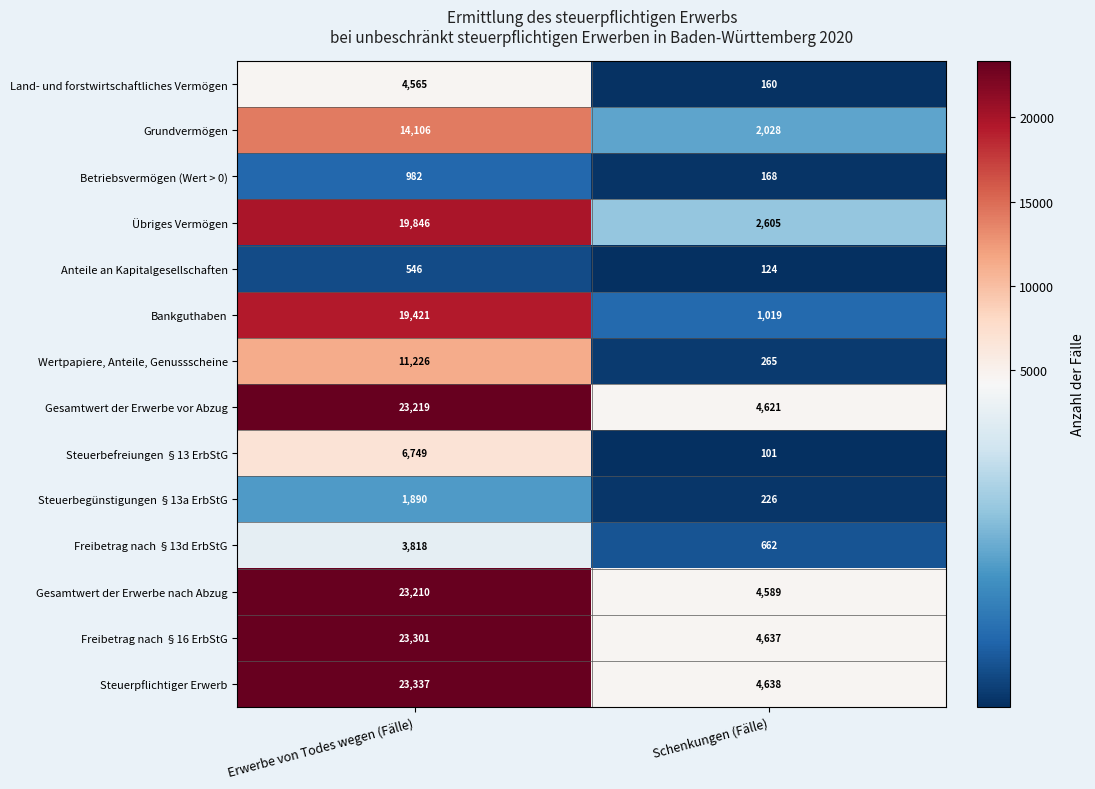

What is the difference between the Gesamtwert der Erwerbe vor Abzug values at Erwerbe von Todes wegen (Fälle) and Schenkungen (Fälle)?

18598